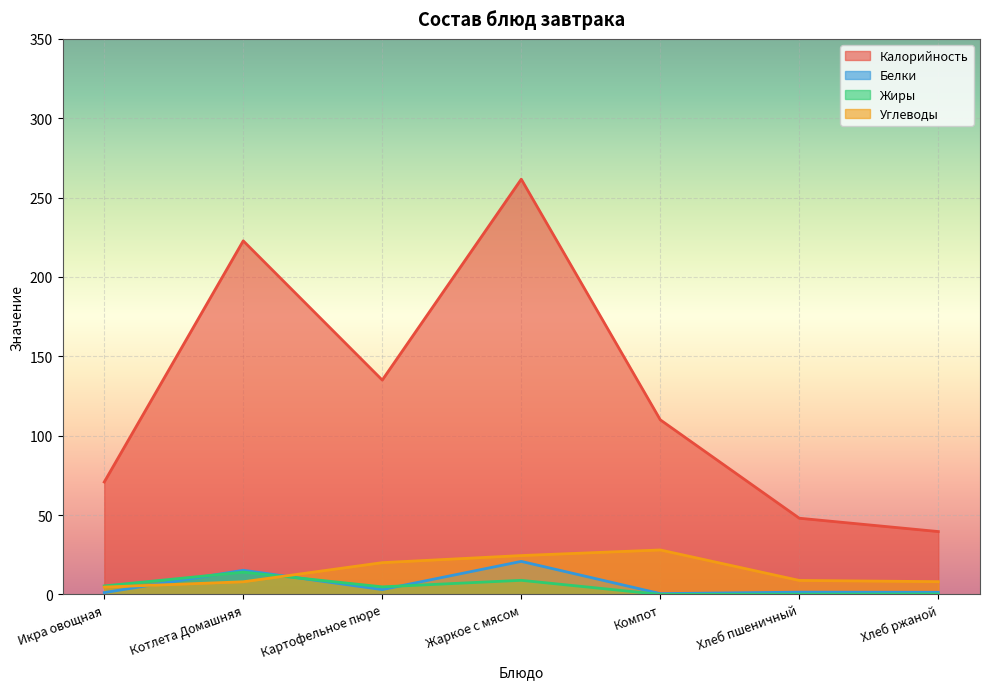

What is the difference between the maximum and second lowest values in the Жиры series?

13.9